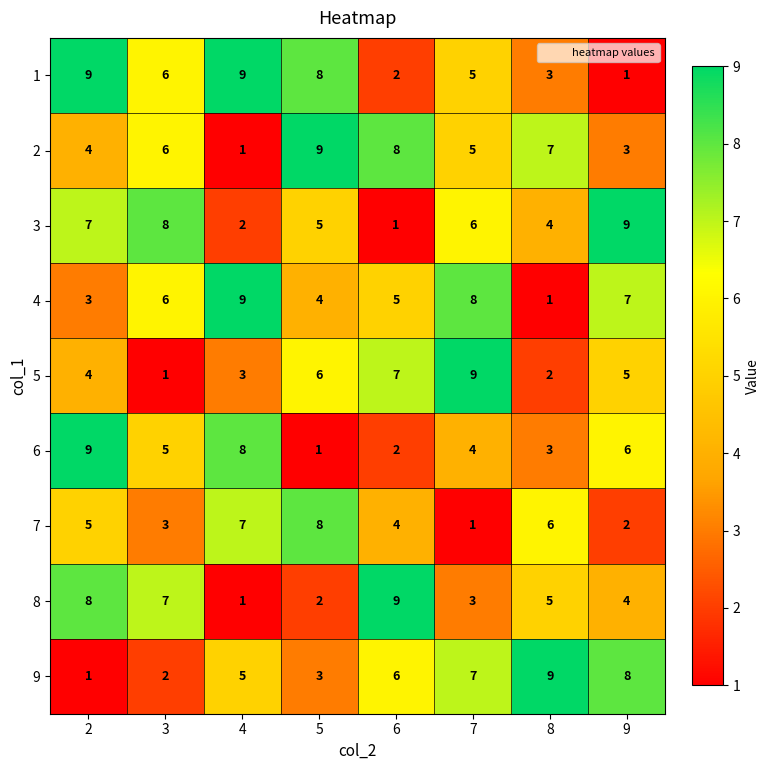

Where is 5 nearest to the value 5?

9